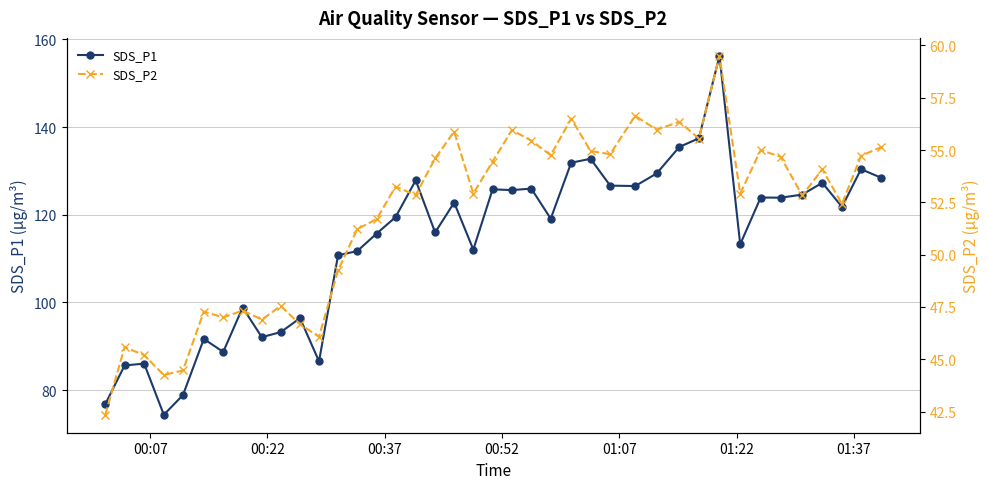

List the series in order of their overall mean, lowest first.

SDS_P2, SDS_P1